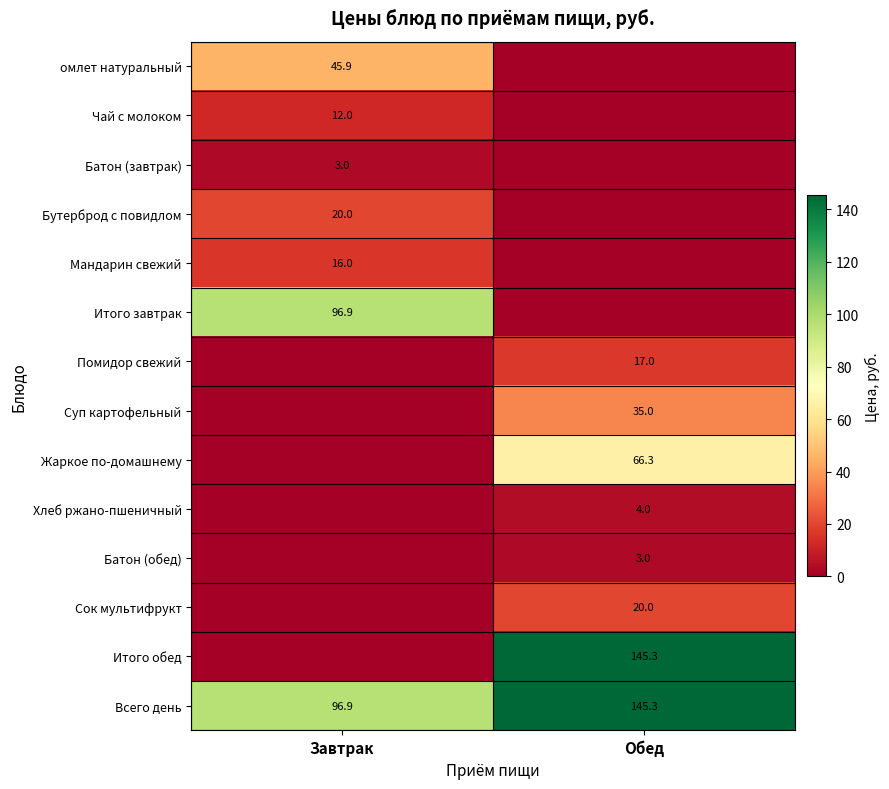

Is the value of Батон (обед) at Обед greater than the value of Жаркое по-домашнему at Обед?

No